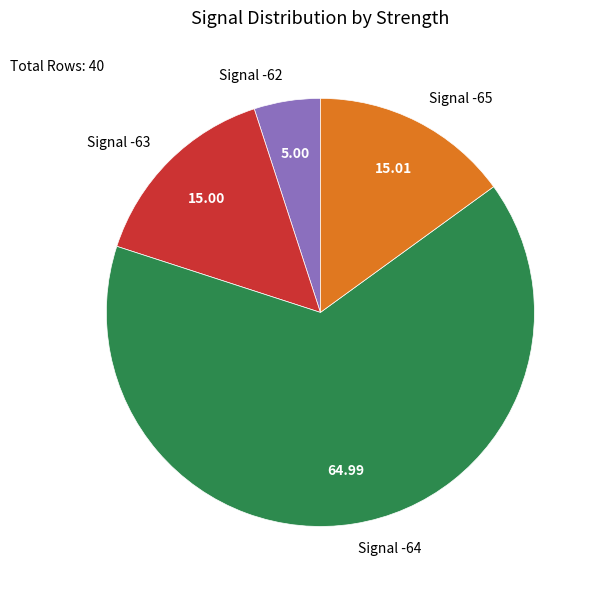

Count the number of slices in the pie.

4